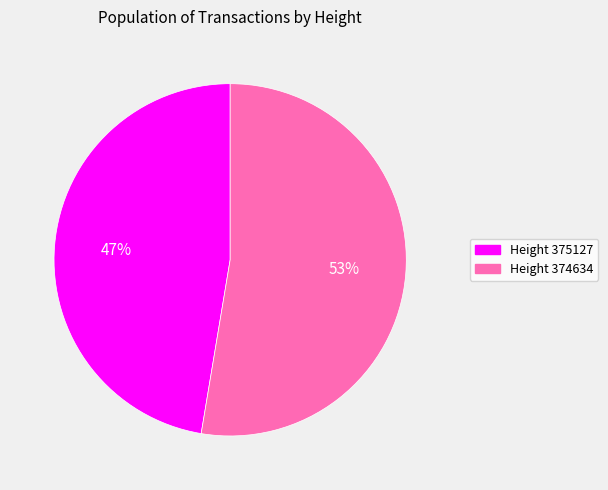

Does Height 374634 account for over 50% of the chart?

Yes